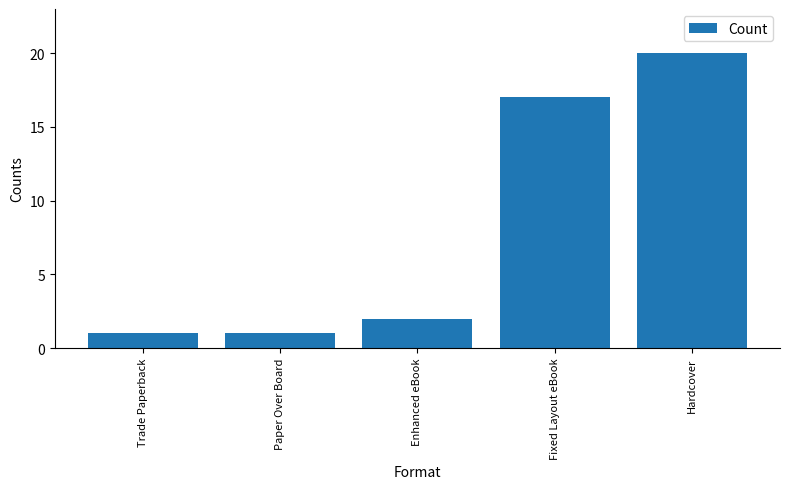

How many bars are there in total?

5